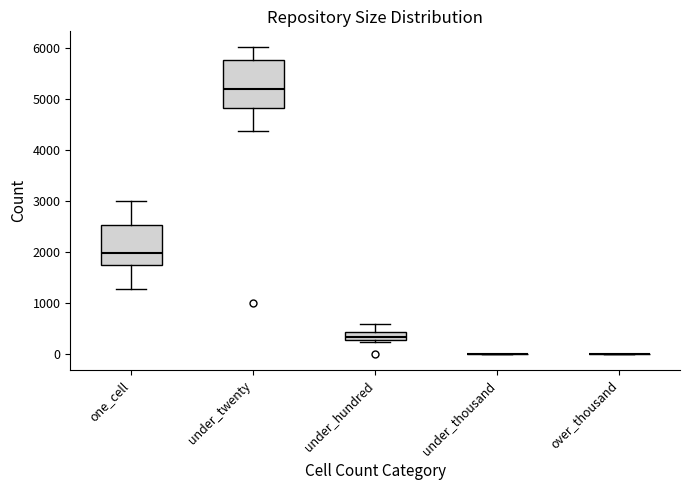

Where is the upper edge of the box for under_hundred on the y-axis? The values are not printed on the chart, so give them approximately, as read against the axis.

400